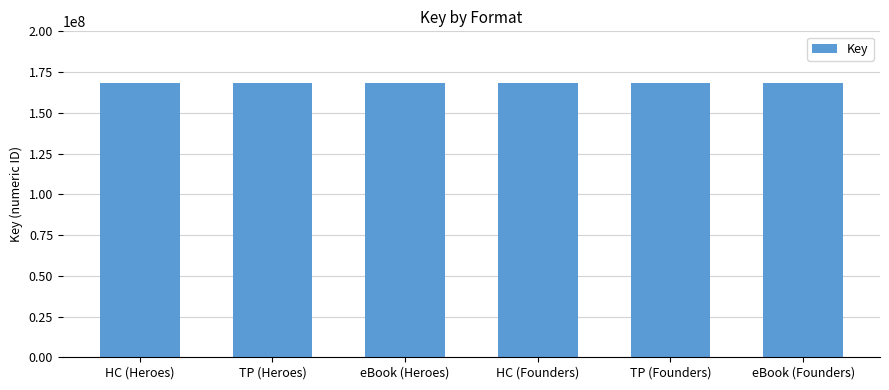

What position from the left is TP (Founders)?

5